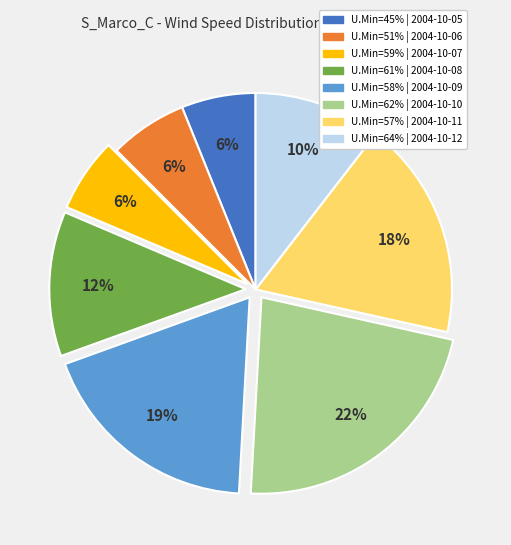

Is there any slice that represents more than half of the pie?

No